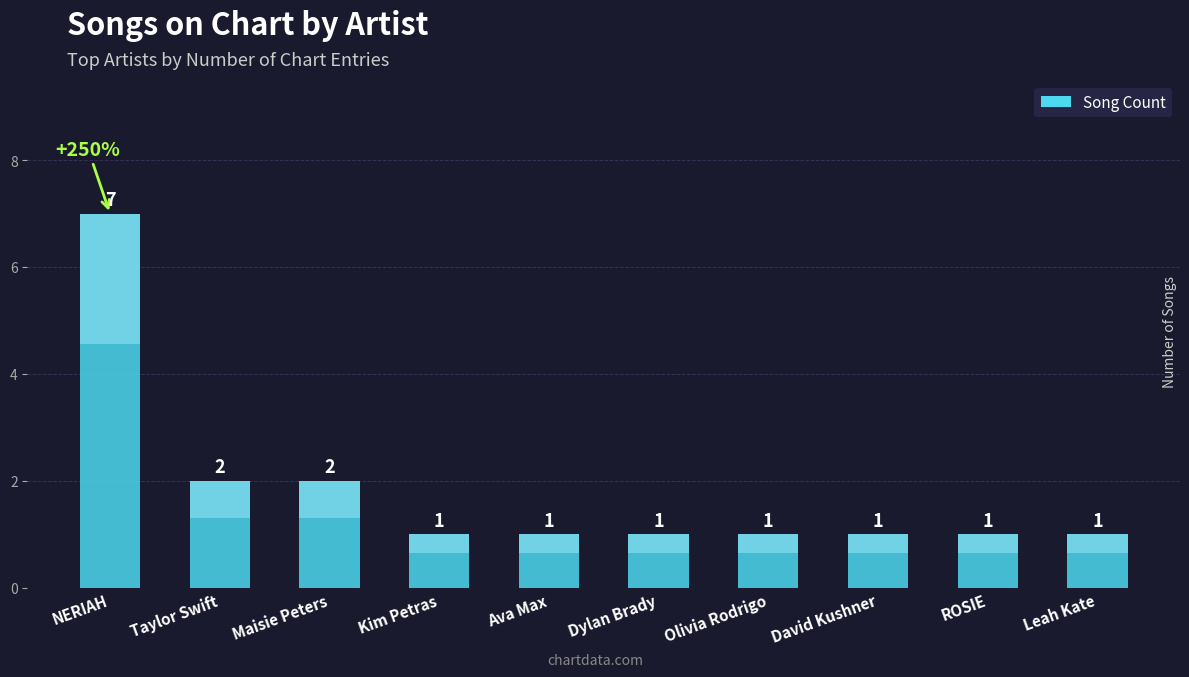

Count the values in the range 1 to 2.

9